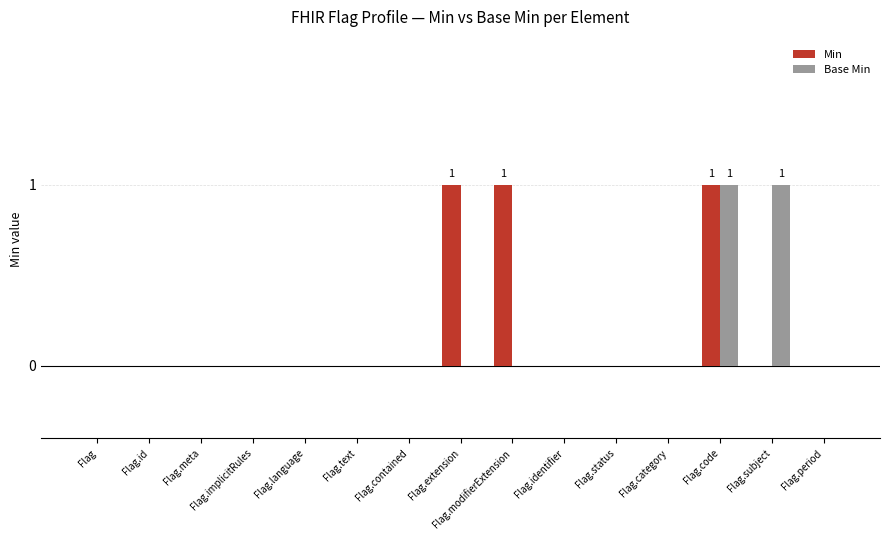

The value of Min at Flag.language is 0. True or false?

True